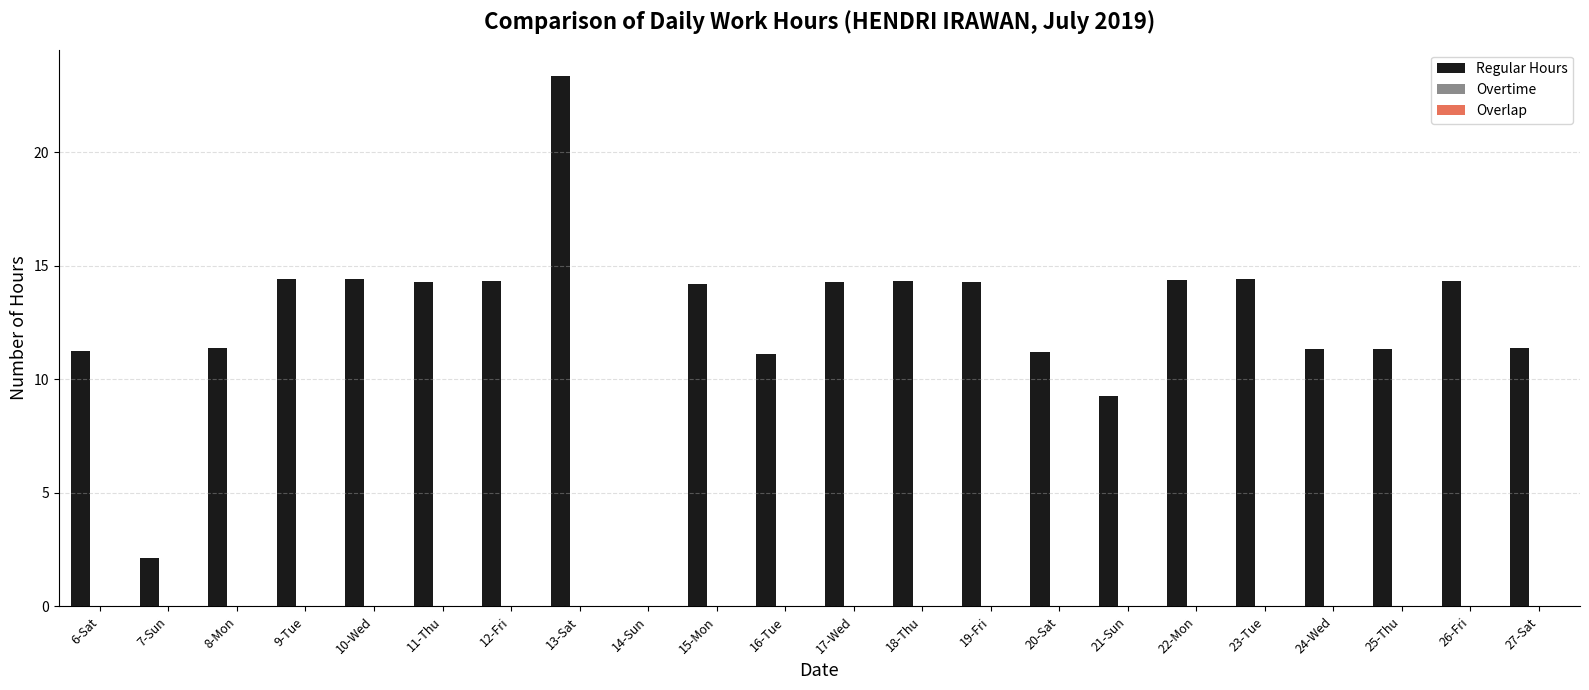

What is the sum of all values?

271.4